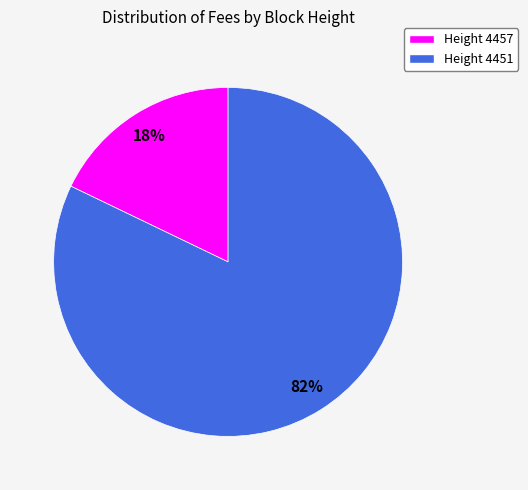

To the nearest percent, what is the difference between the largest and smallest slice percentages?

64%